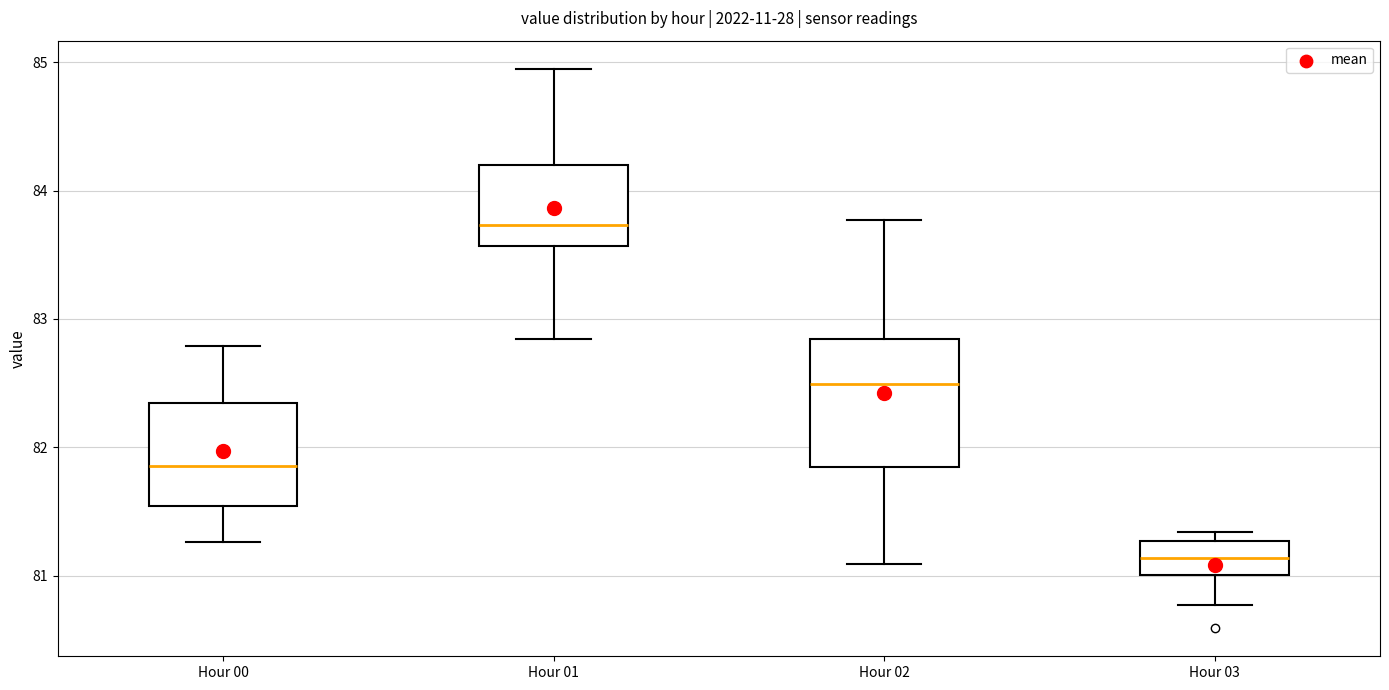

Which box is the tallest, from its lower edge to its upper edge?

Hour 02